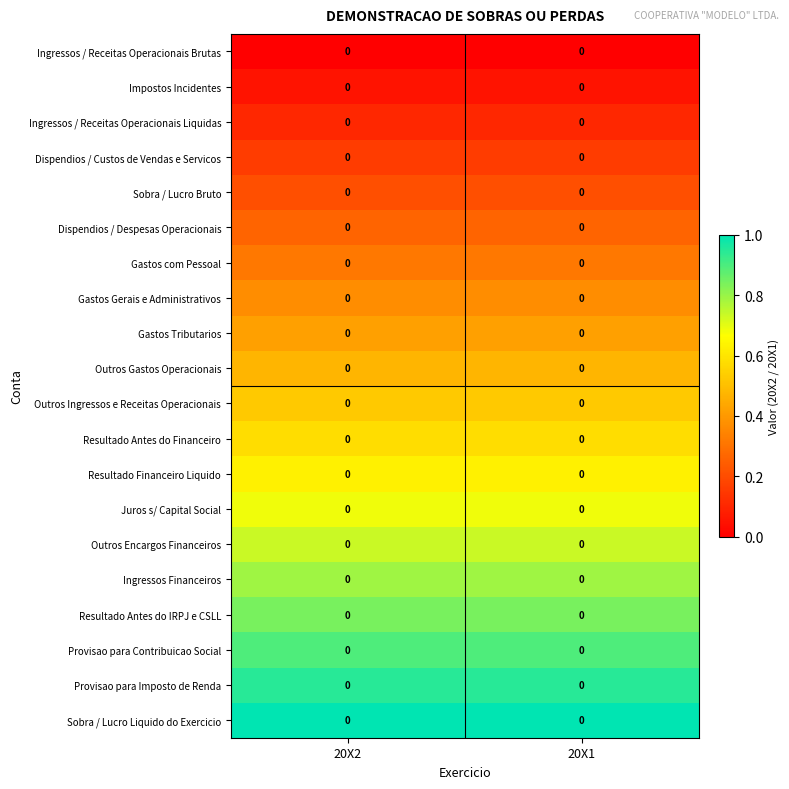

What is the difference between the highest and lowest values at 20X2?

1.0